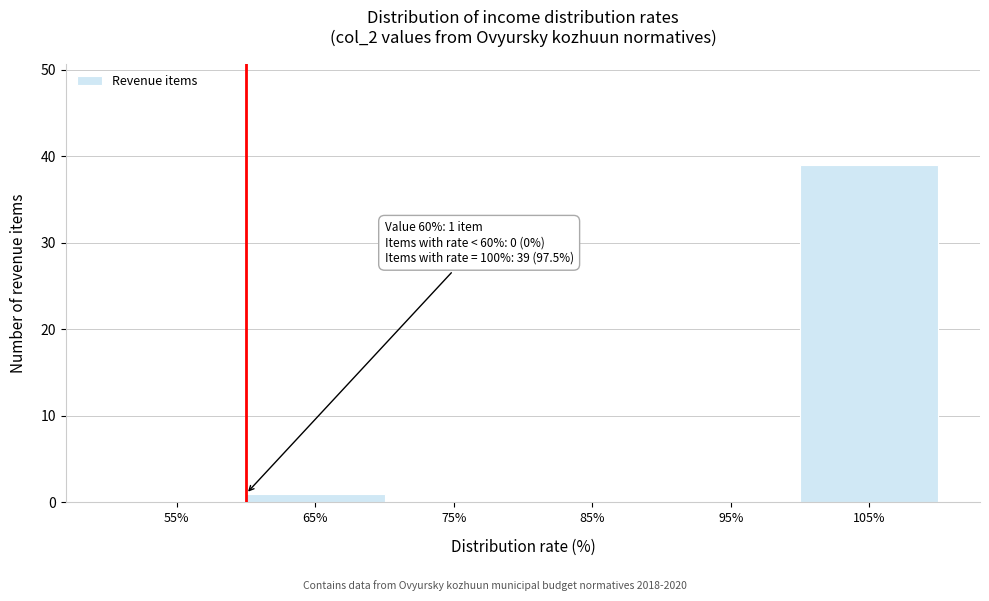

Which range on the x-axis has the tallest bar?

100 to 110